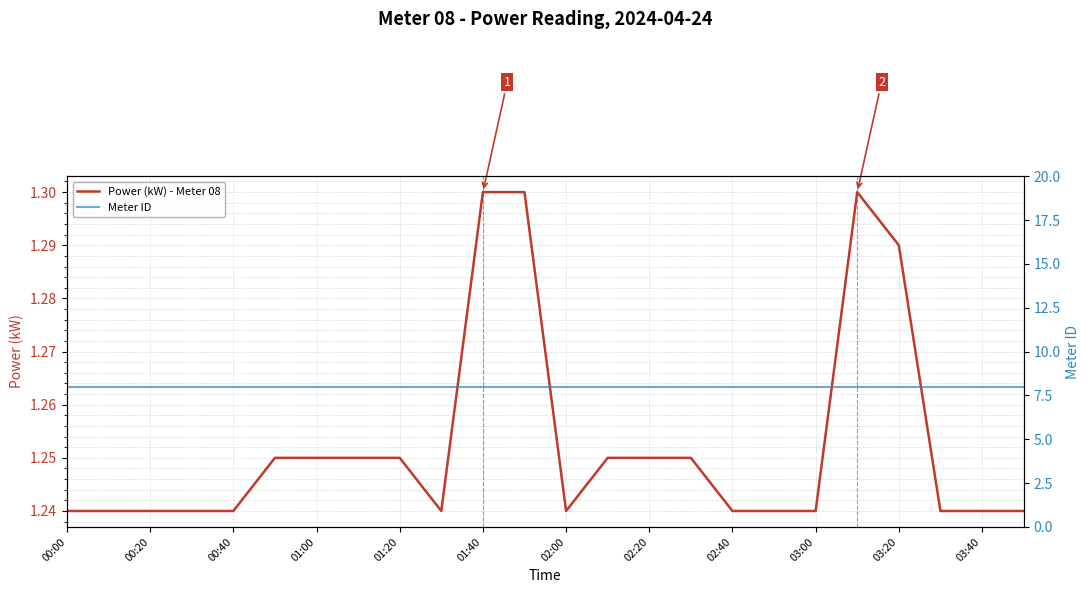

True or false: Power (kW) - Meter 08 has a value of 1.2 at 21.

True